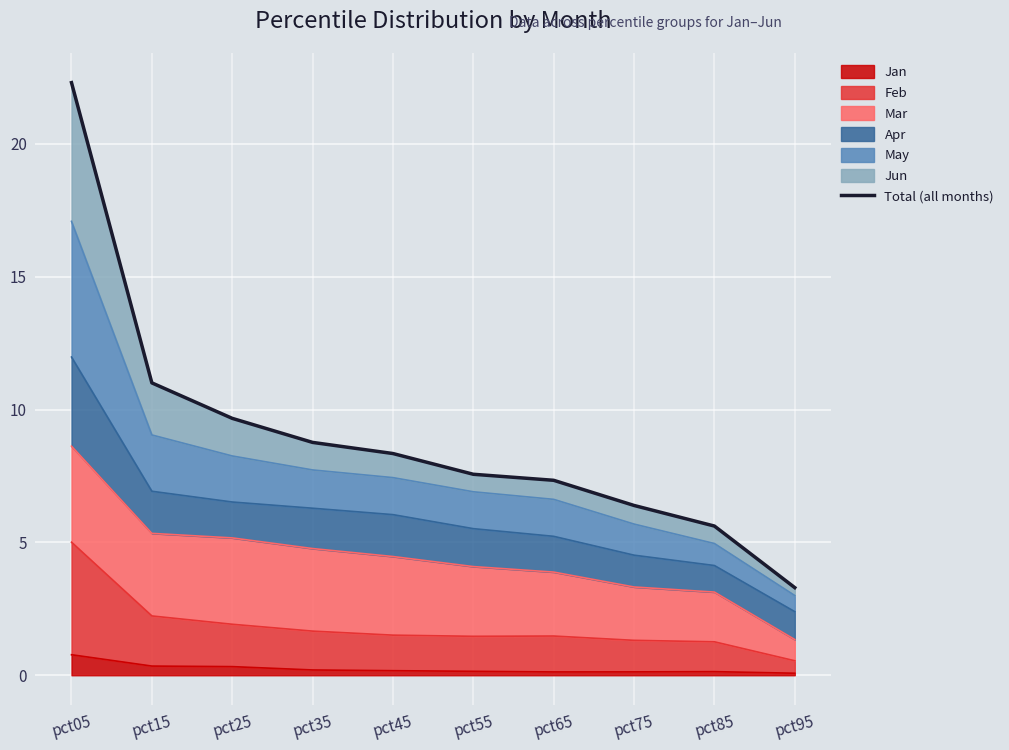

Approximately how many times larger is the value at pct15 compared to pct75?

1.7